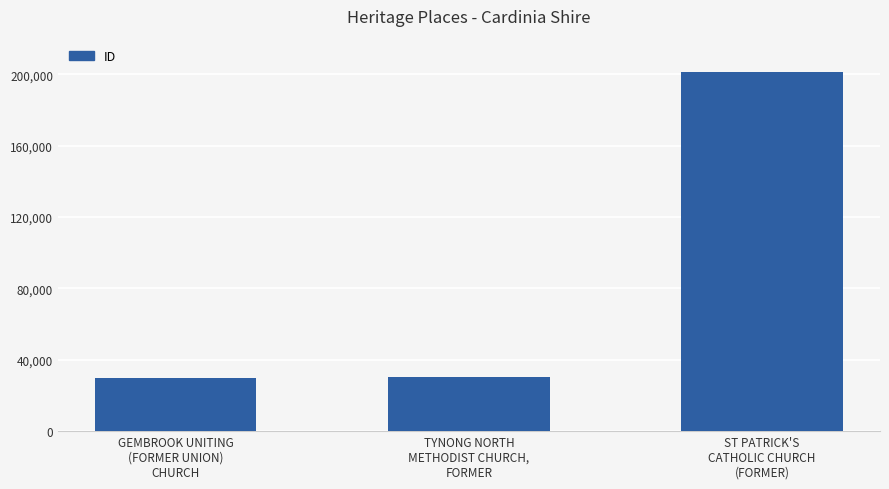

How many data points are less than 30143?

1